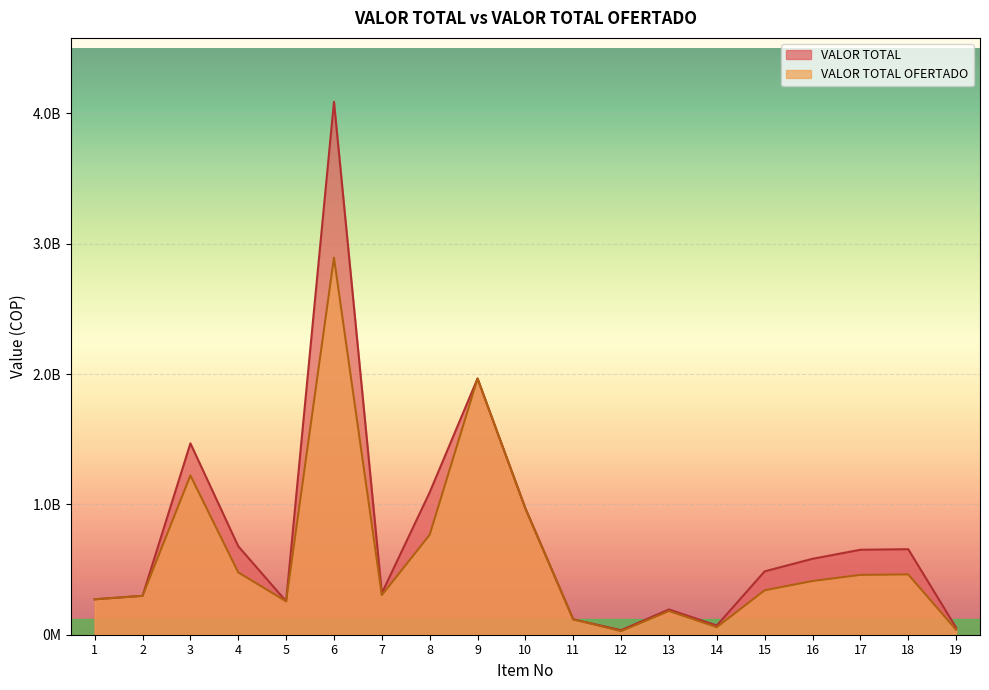

How many data points does each series have?

19